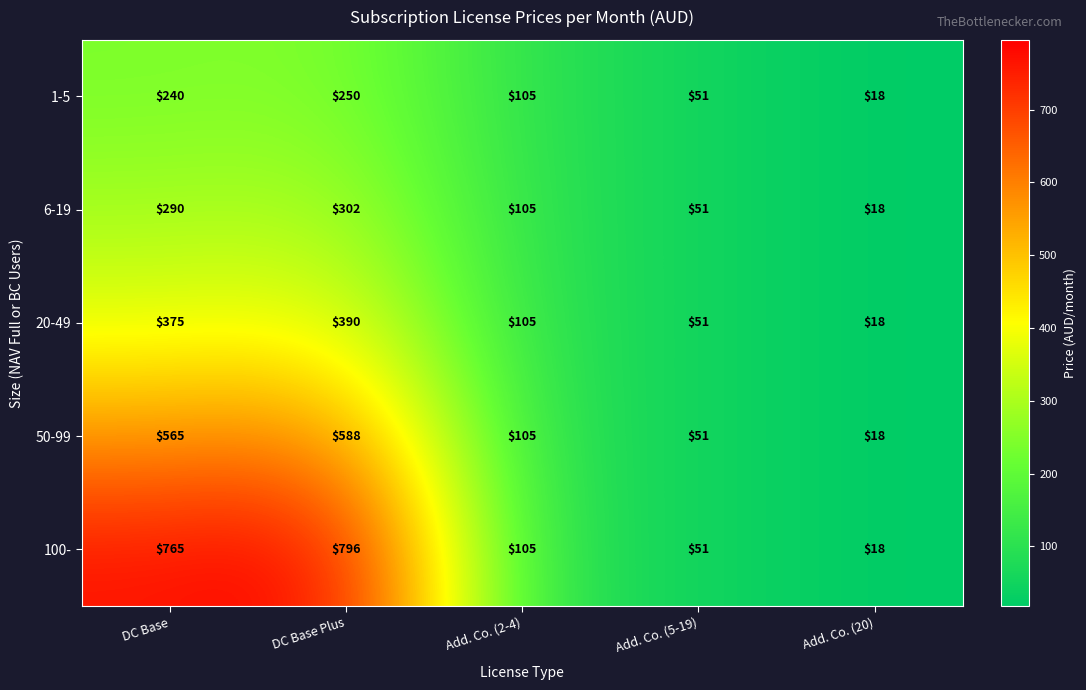

The value of 100- at Add. Co. (5-19) is 22. True or false?

False